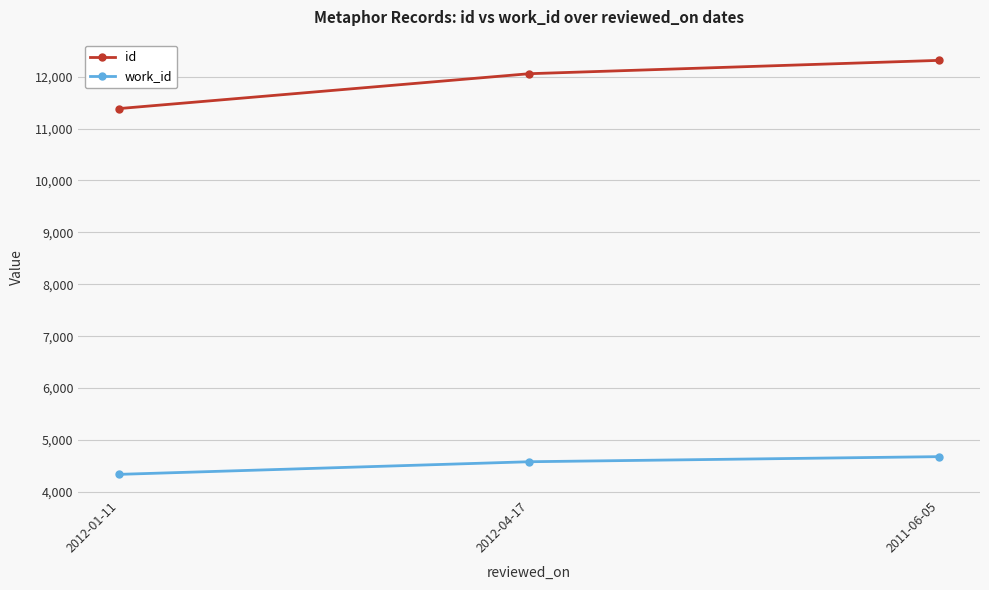

At which label does id reach its peak?

2011-06-05